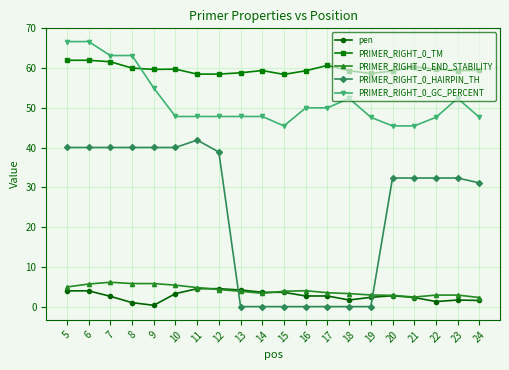

What is the value of the PRIMER_RIGHT_0_TM point at the 13th from the left?

60.7